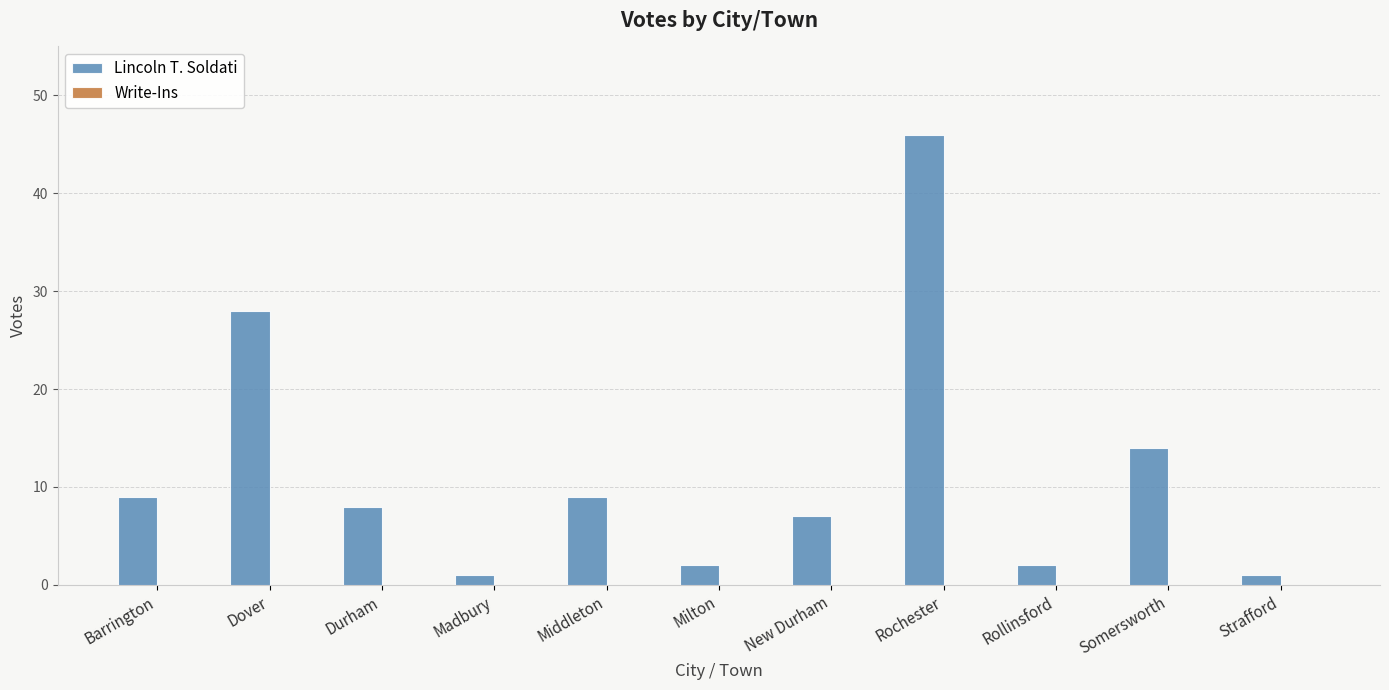

Reading right to left, what are all the values shown in this chart?

1	14	2	46	7	2	9	1	8	28	9